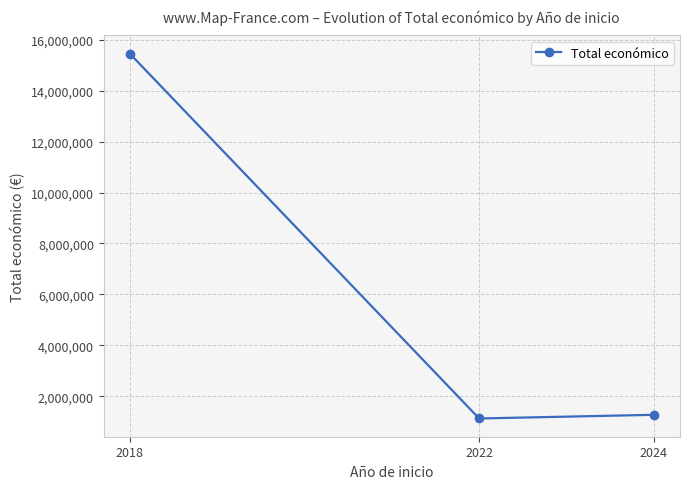

Is it true that the value at 2024 is 1276113?

True